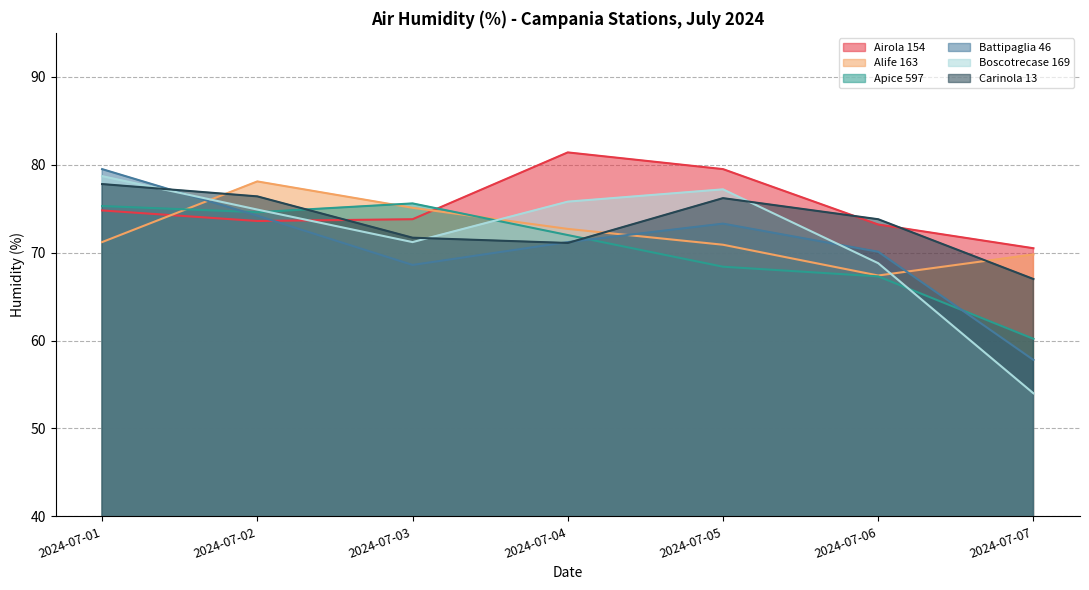

How many interior local peaks does the Airola 154 series have?

1